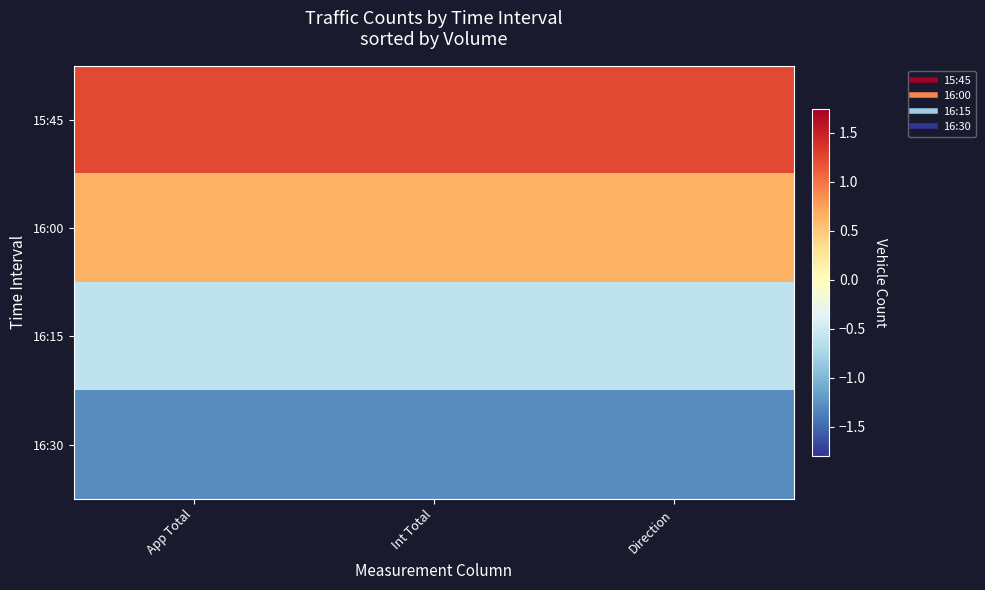

Rank the series by their average value, from lowest to highest.

16:30, 16:15, 16:00, 15:45